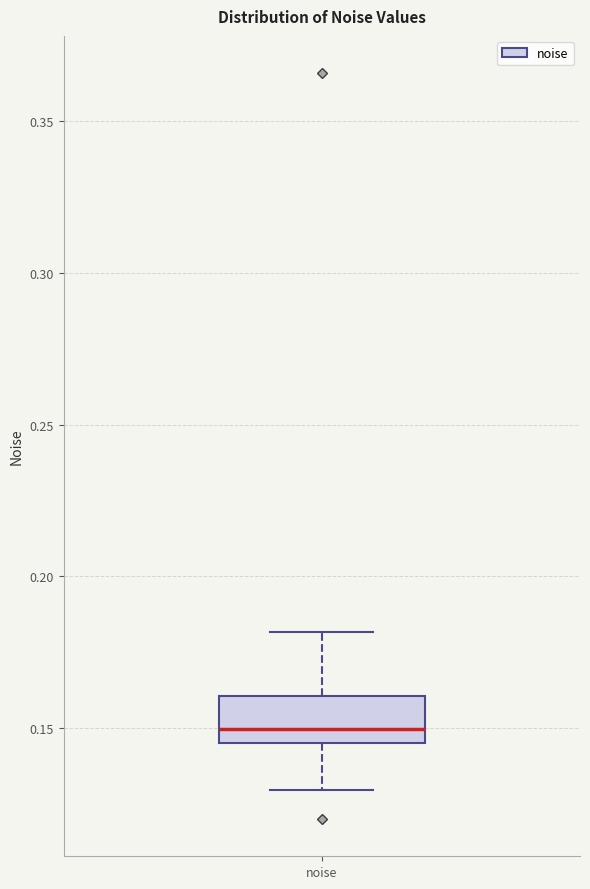

Read this box plot against the y-axis: the position of the median line, the range covered by the box, and the ends of both whiskers. The values are not printed on the chart, so give them approximately, as read against the axis.

median 0.150, box 0.145 to 0.160, whiskers 0.130 to 0.180